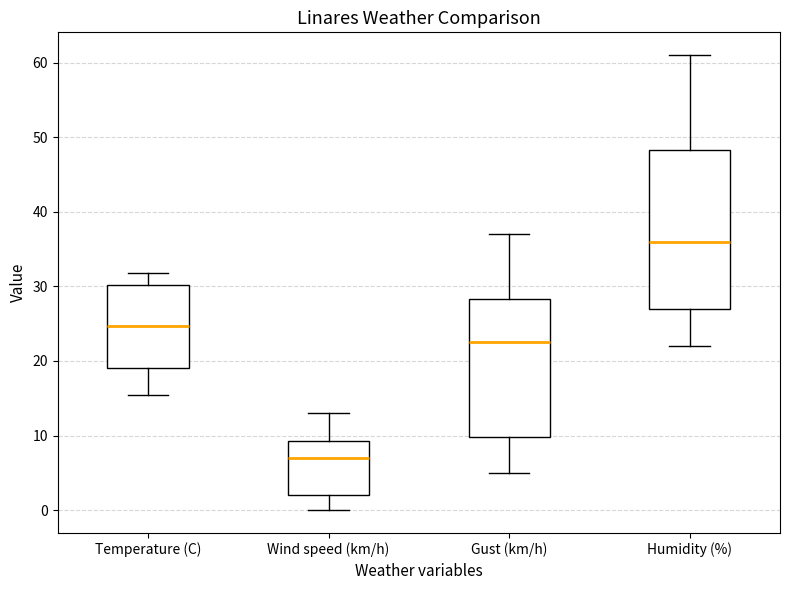

Reading left to right, read every box against the y-axis: the position of its median line, the range the box covers, and the ends of its whiskers. The values are not printed on the chart, so give them approximately, as read against the axis.

Temperature (C): median 25, box 19 to 30, whiskers 16 to 32
Wind speed (km/h): median 7, box 2 to 9, whiskers 0 to 13
Gust (km/h): median 23, box 10 to 28, whiskers 5 to 37
Humidity (%): median 36, box 27 to 48, whiskers 22 to 61